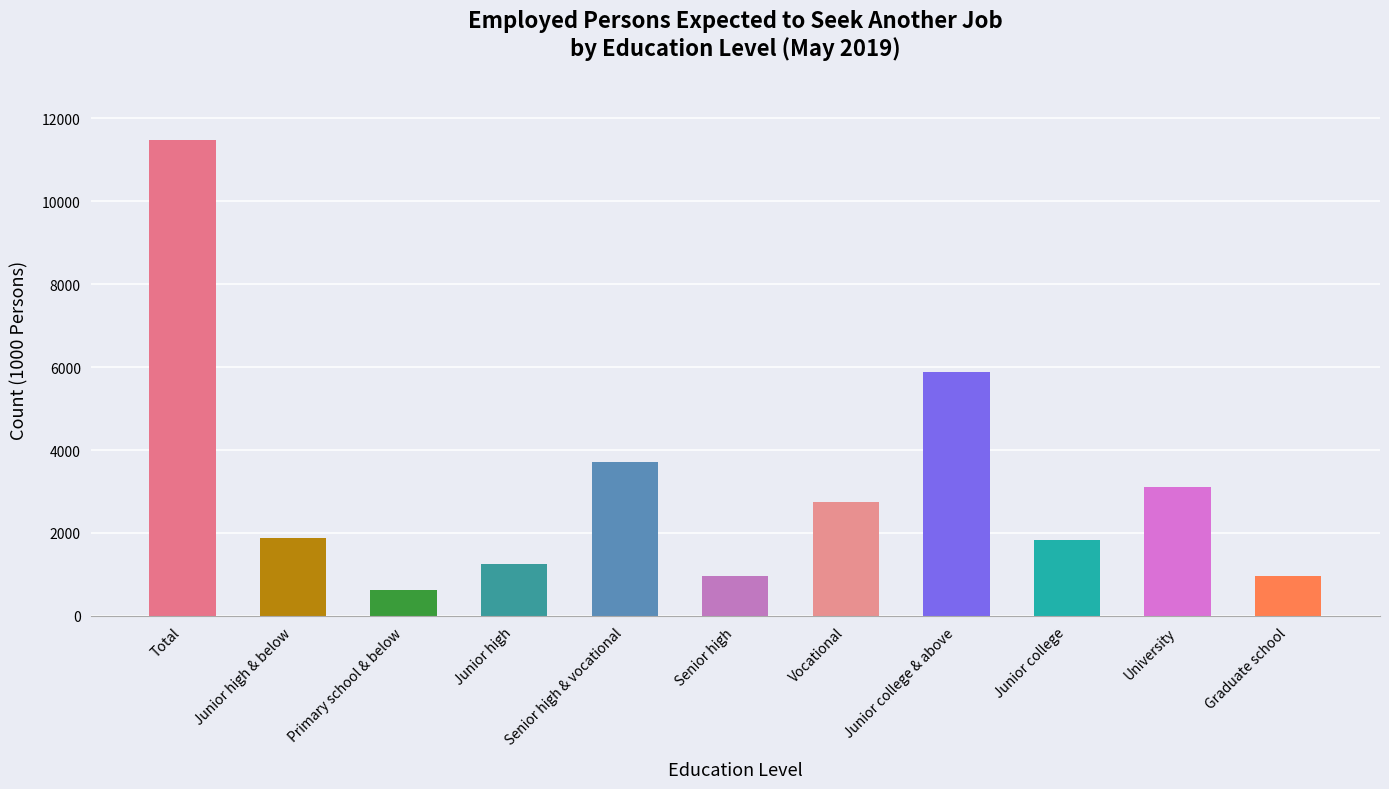

What value does the data have at Total?

11484